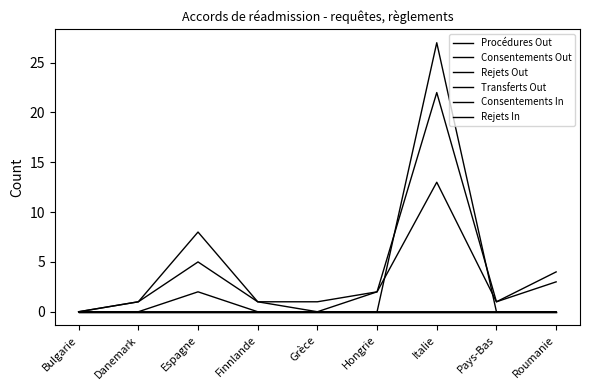

How many interior local peaks does the Procédures Out series have?

2